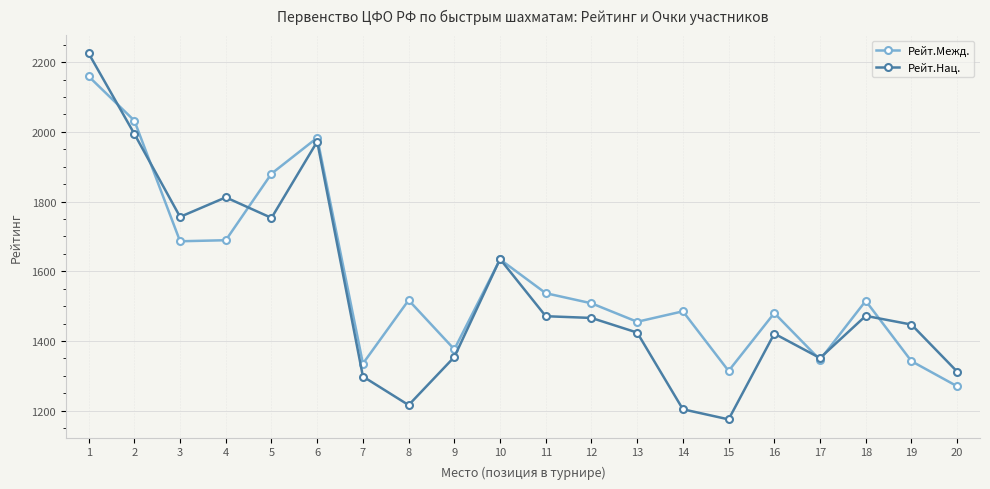

The Рейт.Межд. series shows 670 at 3. True or false?

False